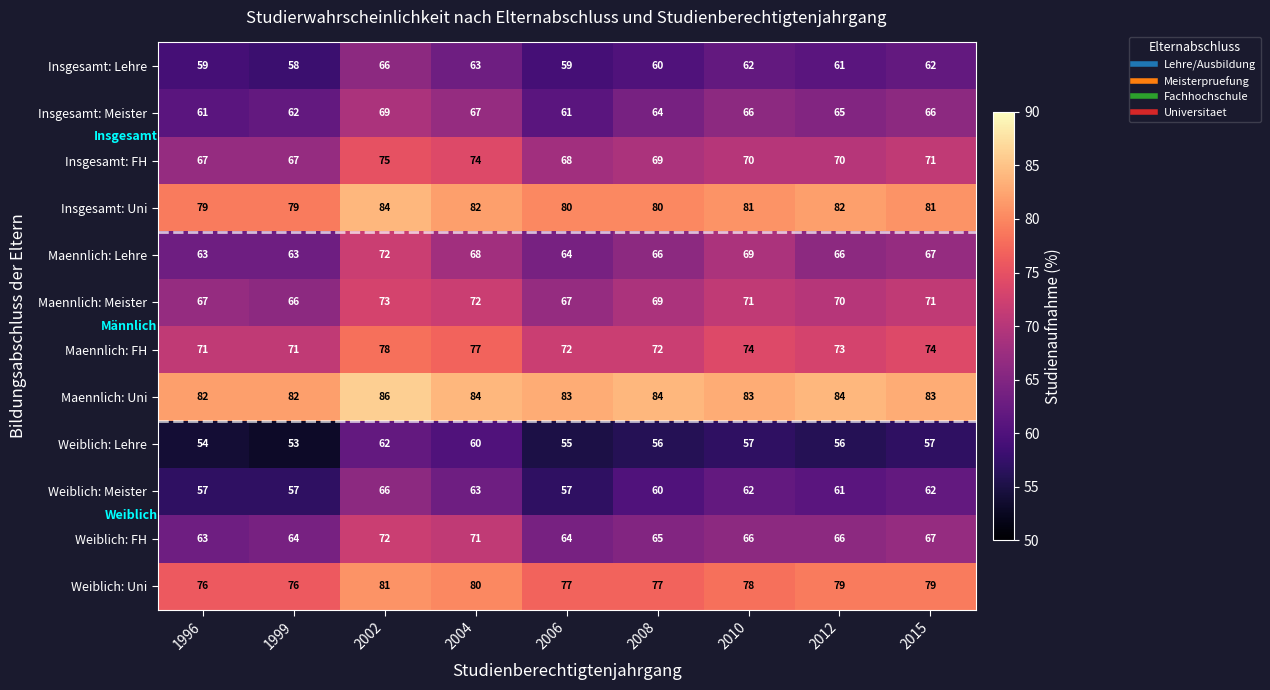

What is the difference between the highest and lowest values at 2010?

26